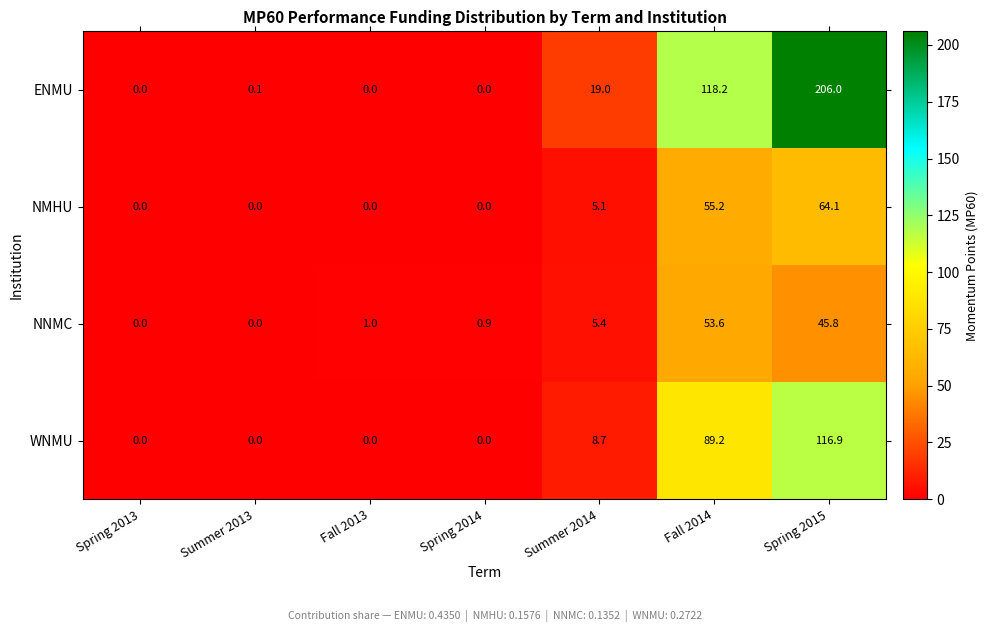

At how many categories does at least one series exceed 72?

2